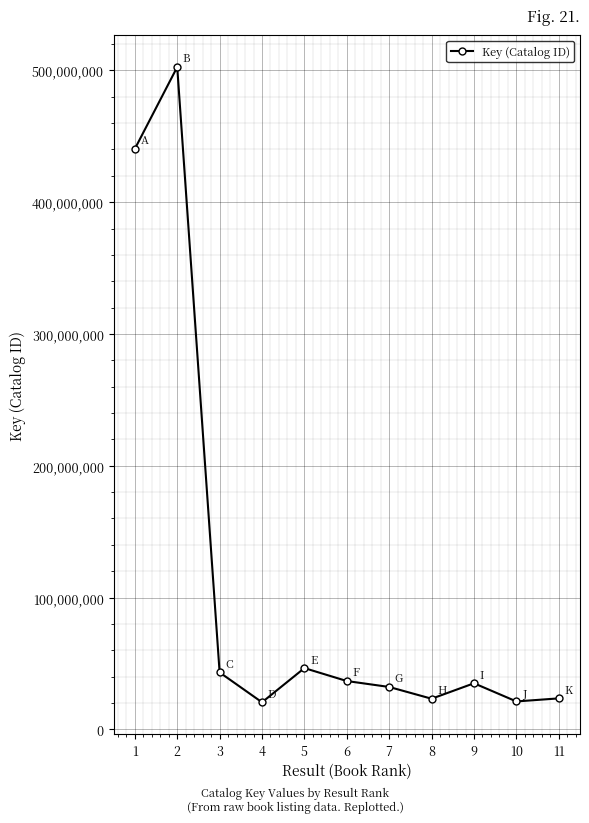

What is the maximum value shown in the chart?

502507767